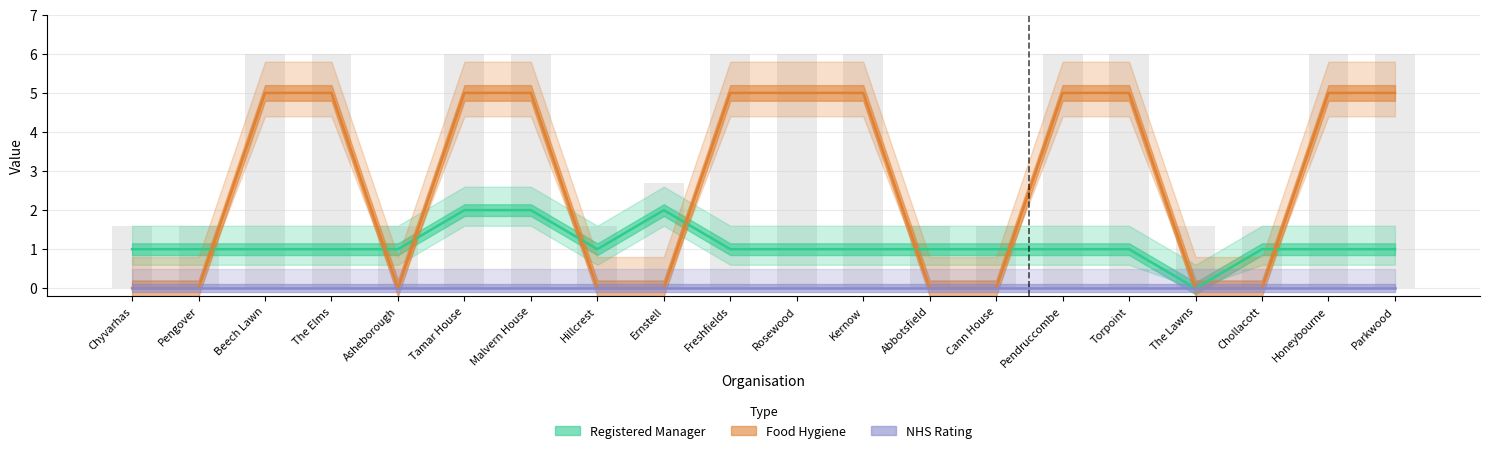

At which category is the sum across all series the highest?

Tamar House